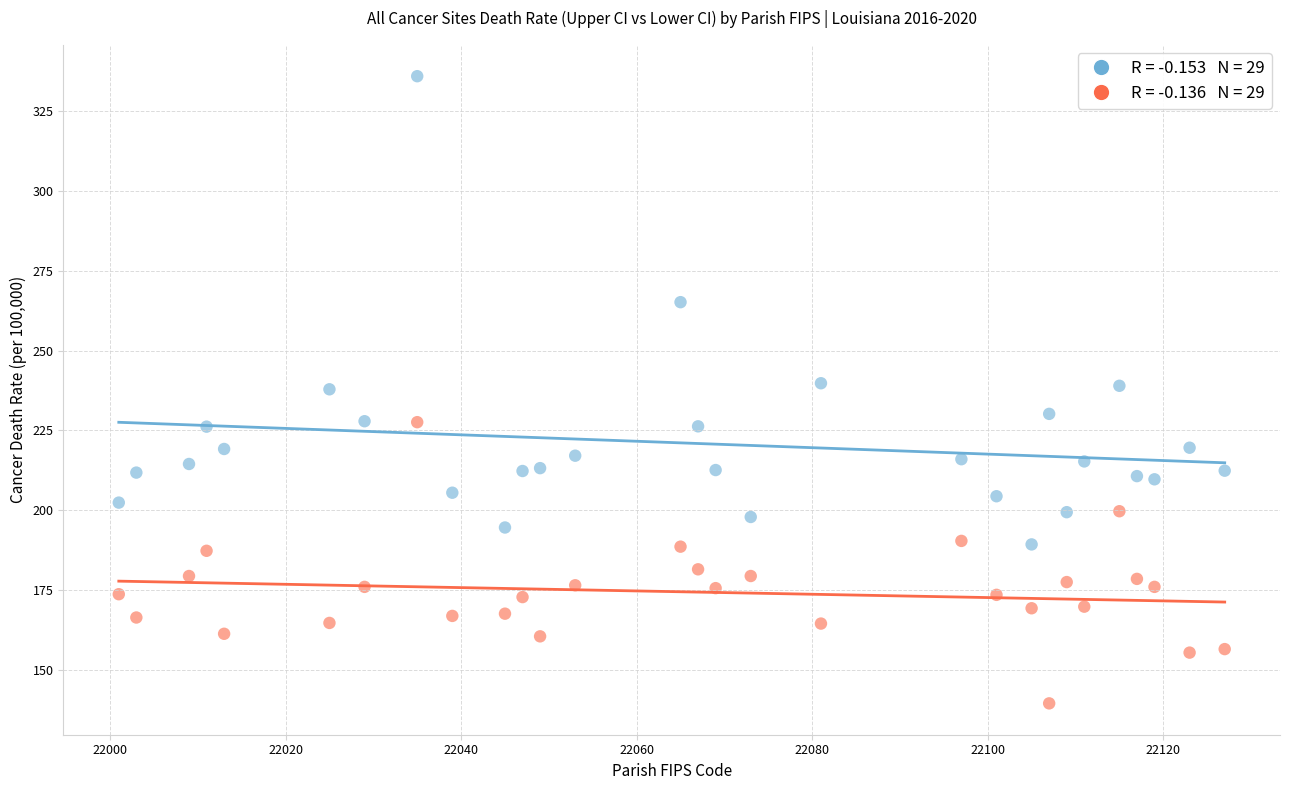

Across all data points, what is the range of Y values (max minus min)?

196.5